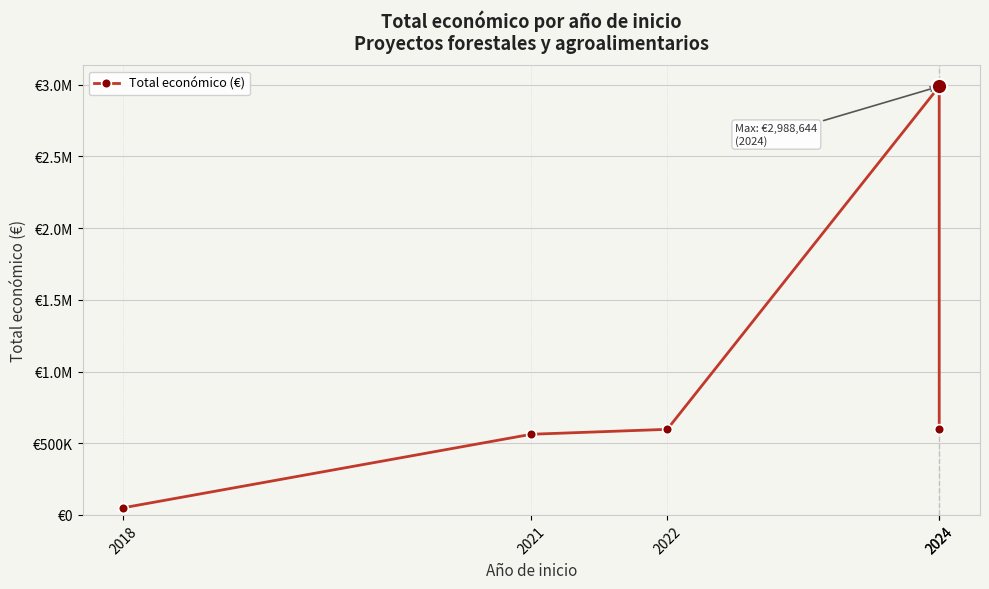

Rank the categories by value from lowest to highest.

2018, 2021, 2024, 2022, 2024